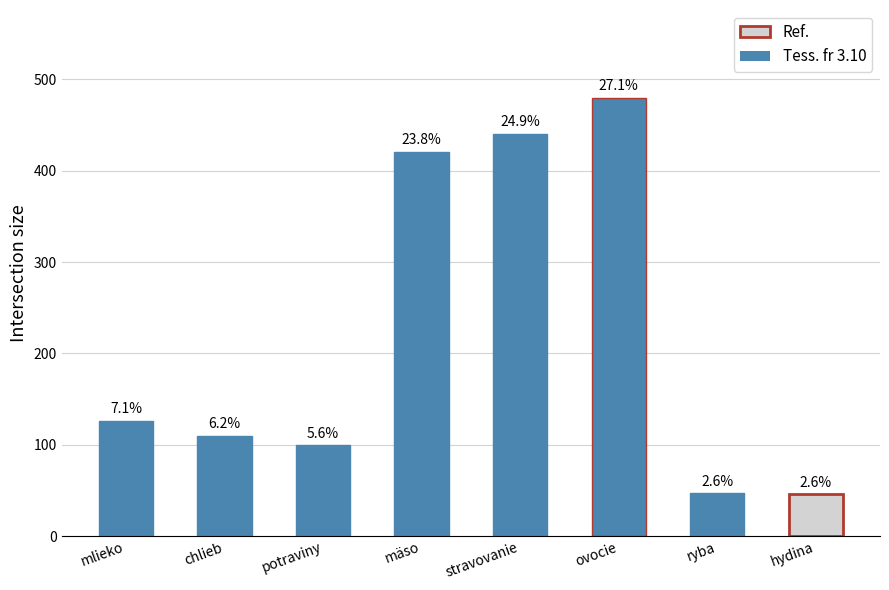

Are the bars horizontal?

No